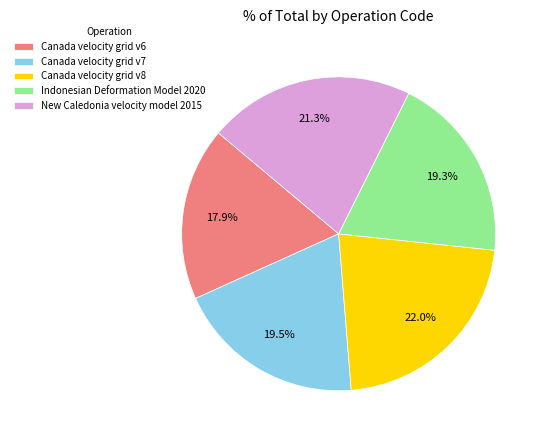

To the nearest percent, what is the combined percentage of Canada velocity grid v6 and New Caledonia velocity model 2015?

39%